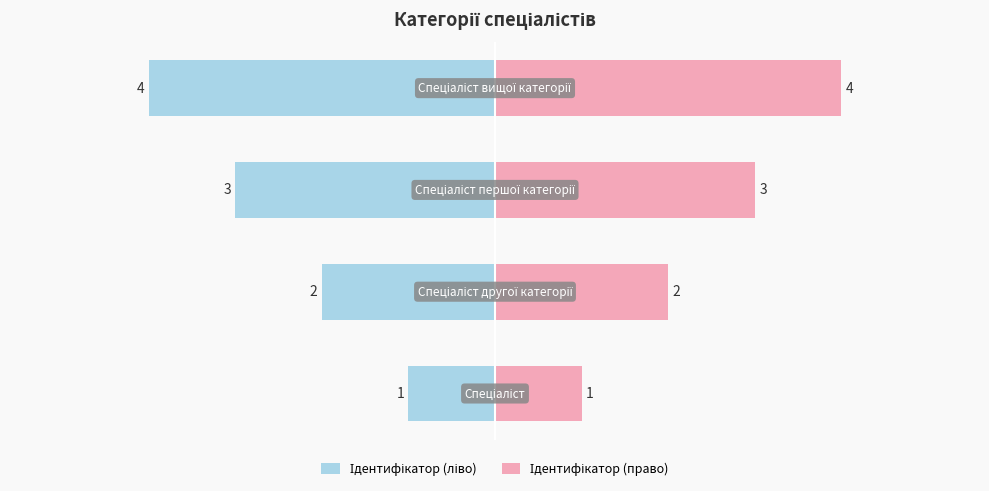

At how many categories does at least one series exceed 0?

4